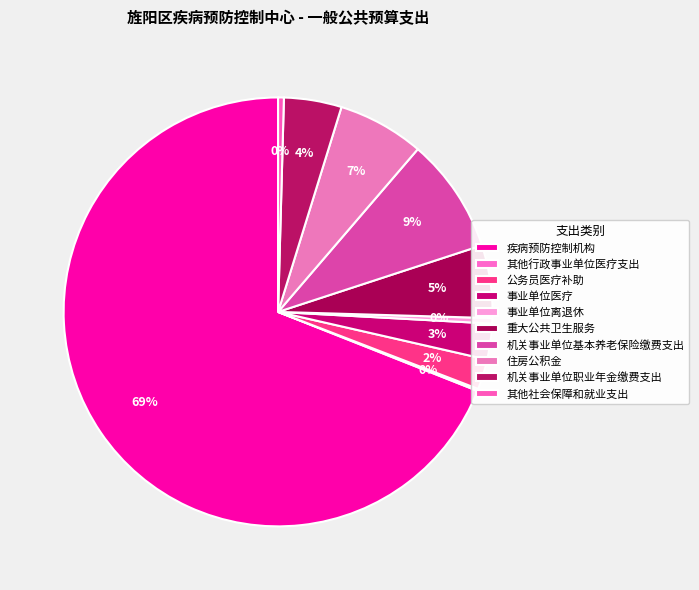

Is 疾病预防控制机构 the majority of the pie?

Yes